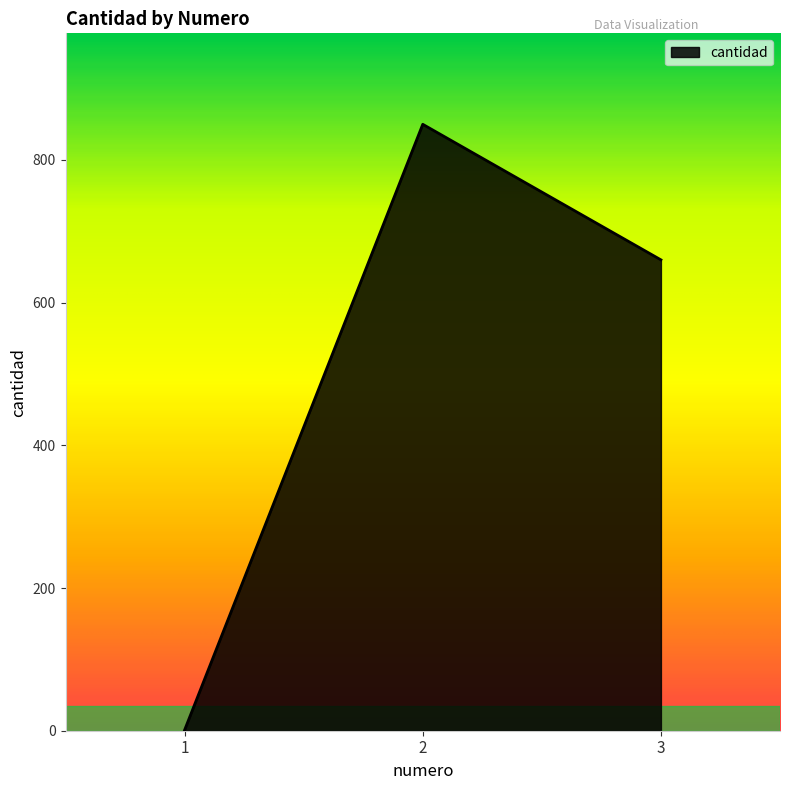

Rank the categories by value from lowest to highest.

1, 3, 2